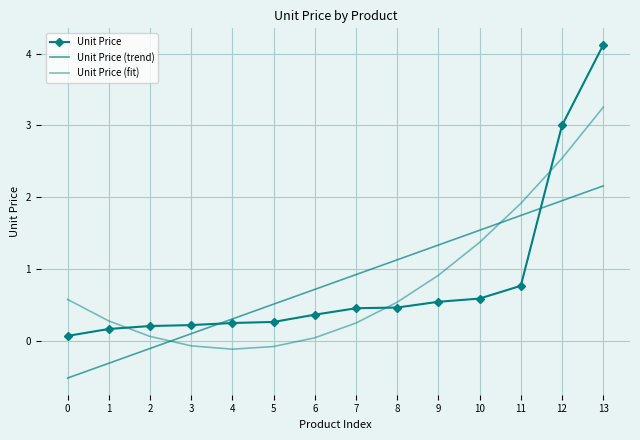

At how many categories does at least one series exceed 1?

6